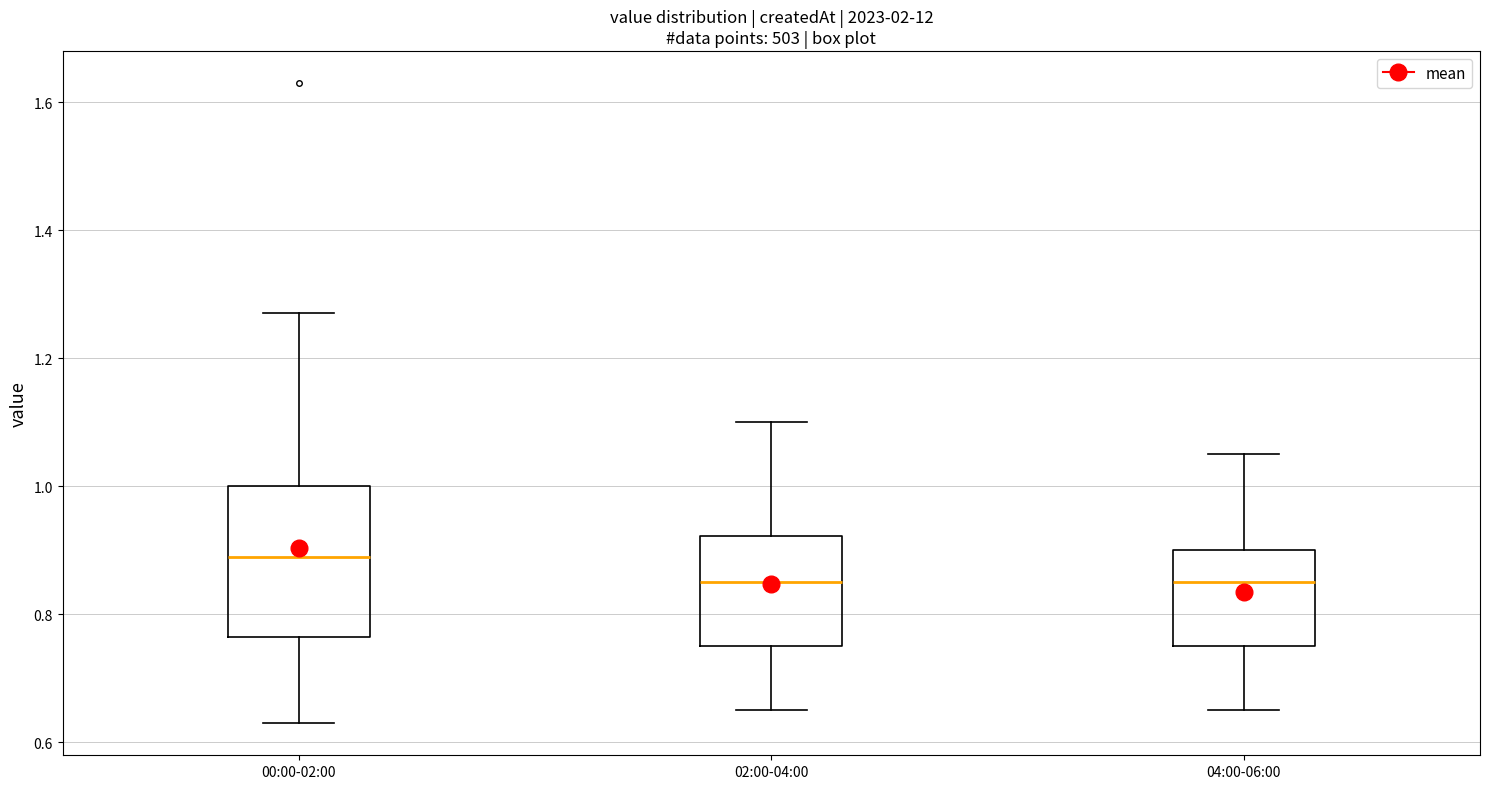

Reading left to right, transcribe this box plot: for each box, give where its median line is, the range the box spans, and where its two whiskers end, as read against the y-axis. The values are not printed on the chart, so give them approximately, as read against the axis.

00:00-02:00: median 0.90, box 0.76 to 1.00, whiskers 0.64 to 1.28
02:00-04:00: median 0.86, box 0.76 to 0.92, whiskers 0.66 to 1.10
04:00-06:00: median 0.86, box 0.76 to 0.90, whiskers 0.66 to 1.06